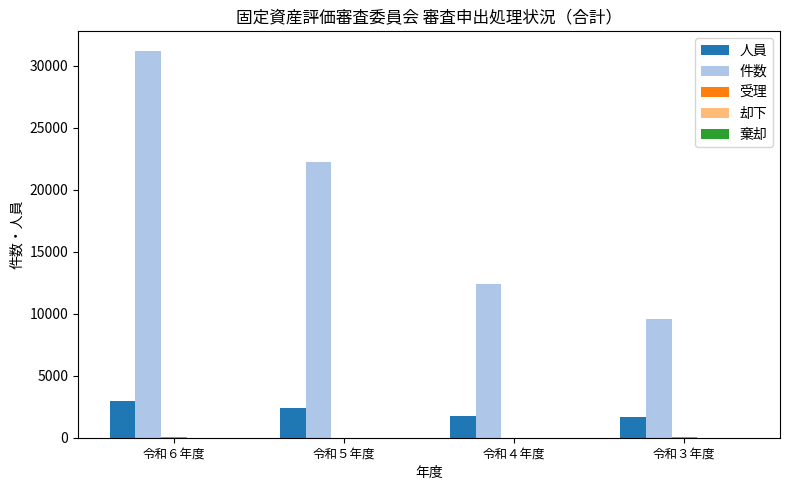

How many groups of bars are there?

4